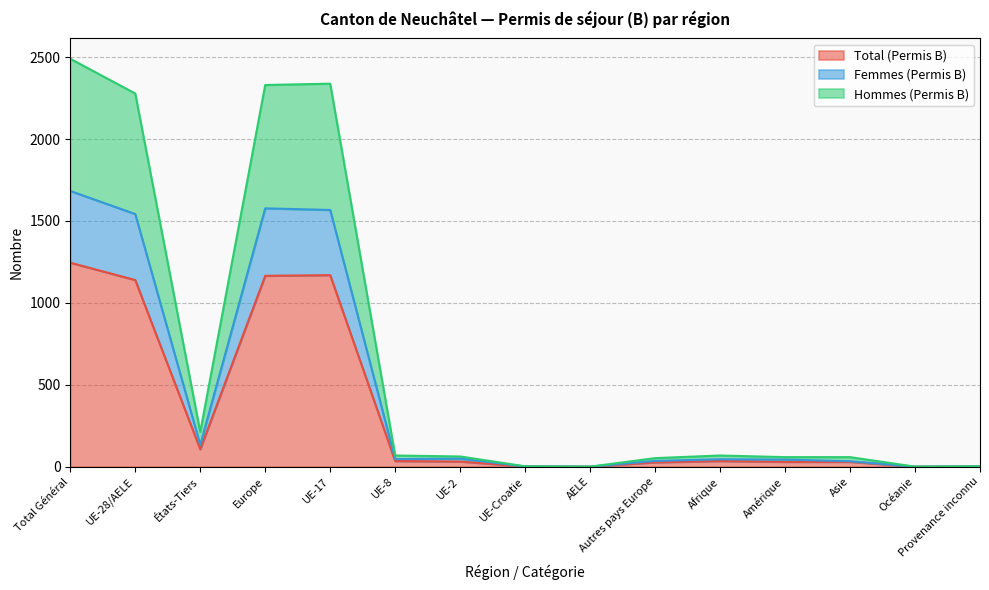

Does the chart have visible grid lines?

Yes